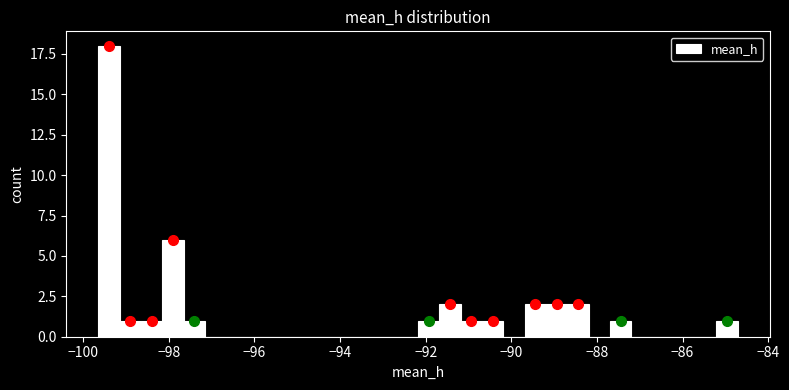

Around what value on the x-axis is the tallest bar? Give the approximate position of its centre, as read against the axis.

-99.4